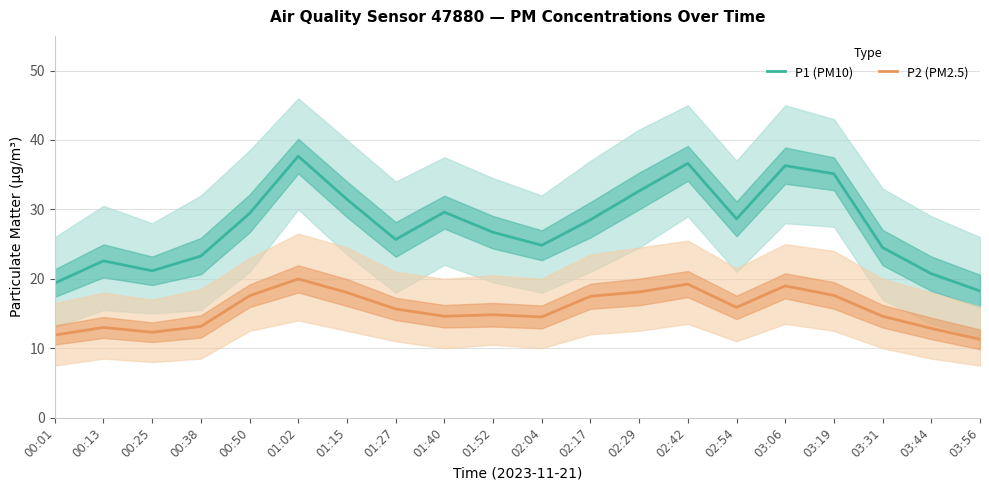

Where is P1 (PM10) nearest to the value 27?

01:52